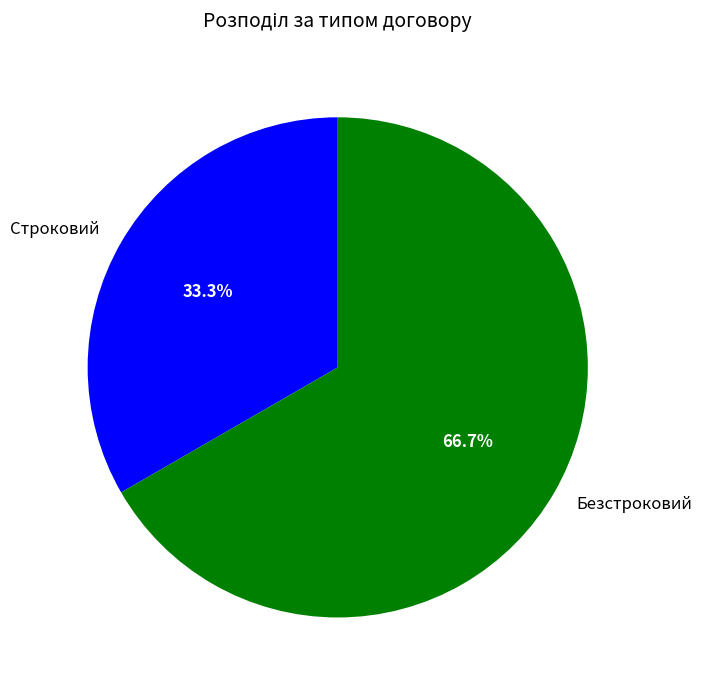

To the nearest percent, what is the combined percentage of Строковий and Безстроковий?

100%